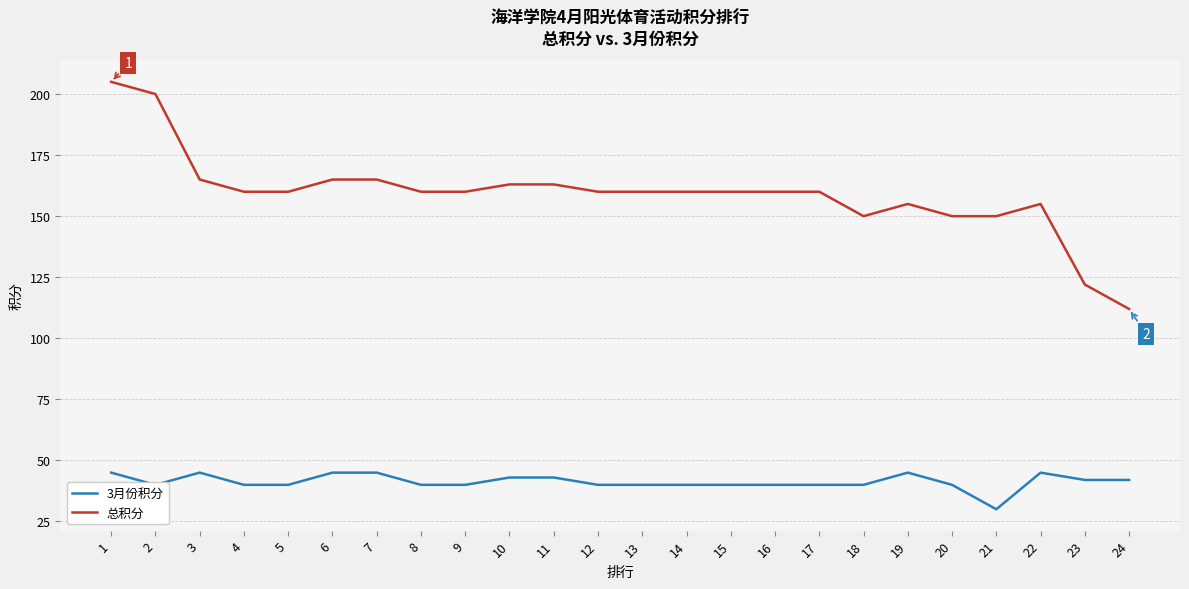

True or false: 总积分 and 3月份积分 cross at least once.

False